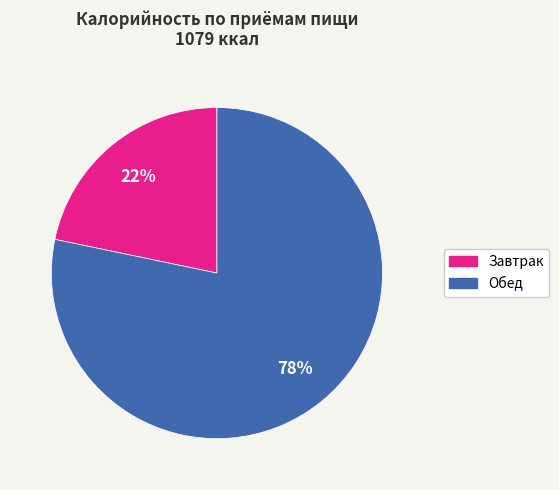

The Обед slice represents 87% of the pie. True or false?

False